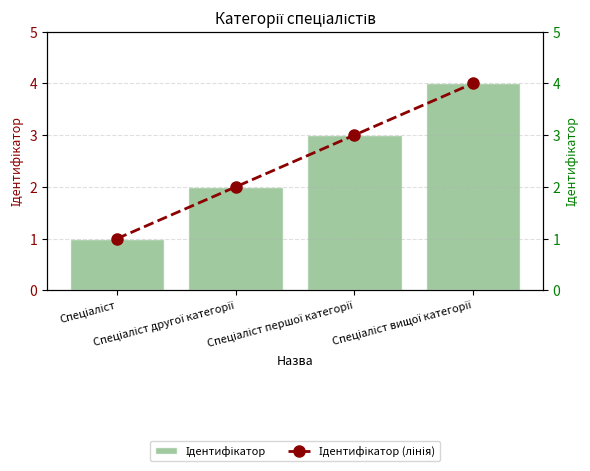

What are all the series names shown in the legend?

Ідентифікатор, Ідентифікатор (лінія)